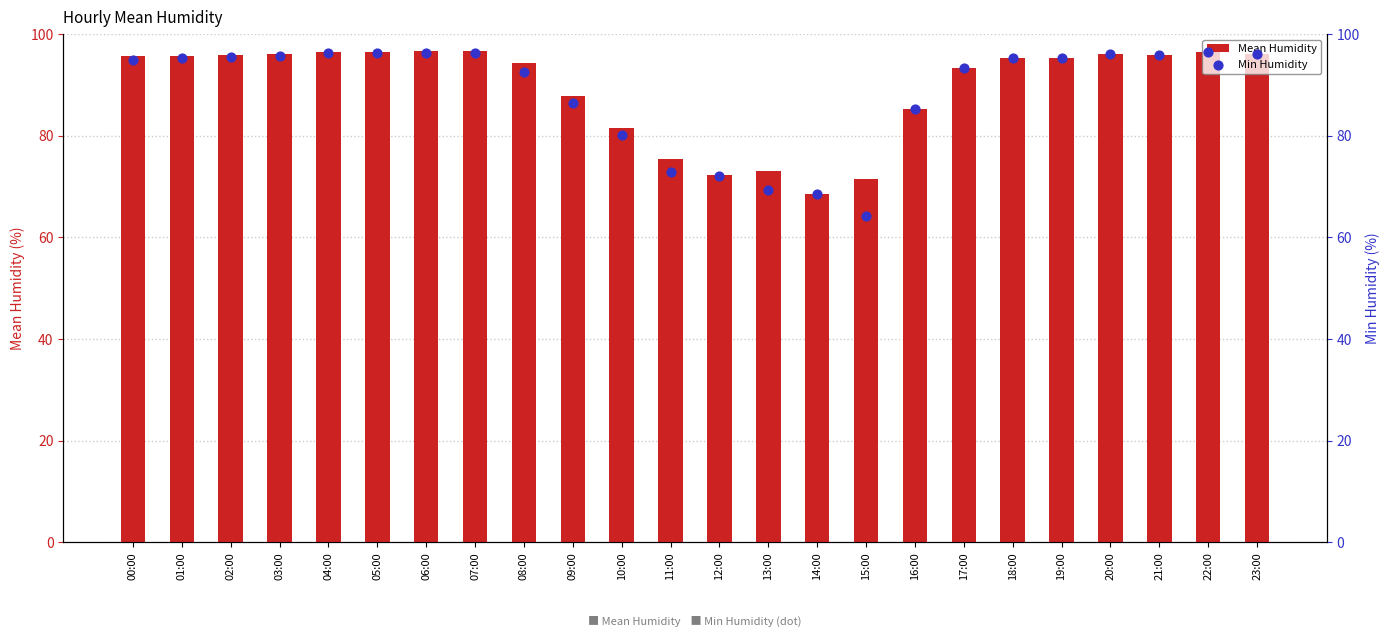

What is the total value across all series at 10:00?

161.8